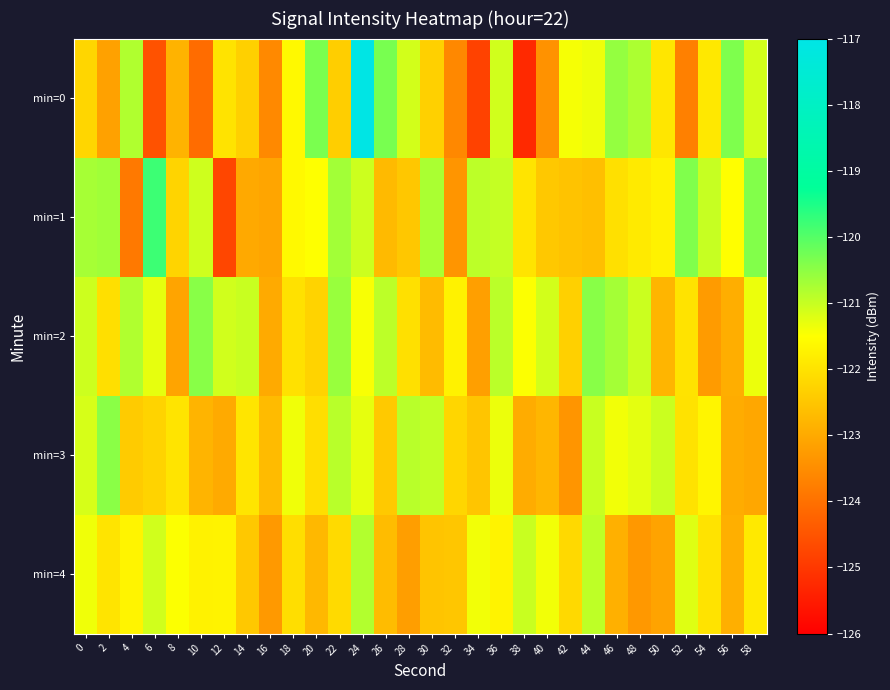

Reading left to right, list all the values displayed in this chart.

min=0: 0=-122.2	2=-123.1	4=-120.8	6=-124.5	8=-122.8	10=-124.1	12=-122.0	14=-122.3	16=-123.6	18=-121.6	20=-120.3	22=-122.3	24=-117.0	26=-120.3	28=-121.1	30=-122.3	32=-123.6	34=-124.8	36=-121.1	38=-125.3	40=-123.4	42=-121.4	44=-121.4	46=-120.6	48=-120.8	50=-121.9	52=-123.7	54=-121.9	56=-120.4	58=-121.1
min=1: 0=-120.7	2=-120.7	4=-123.8	6=-119.8	8=-122.2	10=-121.1	12=-124.7	14=-123.0	16=-123.1	18=-121.6	20=-121.5	22=-120.7	24=-121.0	26=-122.7	28=-122.5	30=-120.8	32=-123.4	34=-120.9	36=-121.0	38=-122.0	40=-122.5	42=-122.5	44=-122.6	46=-122.0	48=-121.9	50=-121.7	52=-120.4	54=-121.0	56=-121.5	58=-120.4
min=2: 0=-121.1	2=-122.1	4=-120.8	6=-121.3	8=-123.1	10=-120.4	12=-121.1	14=-121.0	16=-123.0	18=-122.0	20=-122.3	22=-120.6	24=-121.4	26=-120.9	28=-122.0	30=-122.7	32=-121.7	34=-123.2	36=-120.9	38=-121.5	40=-121.1	42=-122.3	44=-120.5	46=-120.7	48=-121.0	50=-122.8	52=-122.0	54=-123.2	56=-122.9	58=-121.3
min=3: 0=-121.1	2=-120.5	4=-122.4	6=-122.3	8=-122.0	10=-122.8	12=-123.0	14=-121.9	16=-122.7	18=-121.4	20=-122.1	22=-120.9	24=-121.3	26=-122.4	28=-120.9	30=-121.0	32=-122.2	34=-122.5	36=-121.3	38=-123.0	40=-122.8	42=-123.4	44=-121.0	46=-121.4	48=-121.3	50=-121.0	52=-122.0	54=-121.7	56=-123.0	58=-123.0
min=4: 0=-121.4	2=-122.0	4=-121.7	6=-121.1	8=-121.5	10=-121.7	12=-121.7	14=-122.5	16=-123.3	18=-122.1	20=-122.7	22=-122.1	24=-120.8	26=-122.7	28=-123.2	30=-122.5	32=-122.5	34=-121.4	36=-121.7	38=-121.0	40=-121.4	42=-122.2	44=-120.9	46=-122.9	48=-123.3	50=-123.1	52=-121.2	54=-122.0	56=-122.9	58=-121.9